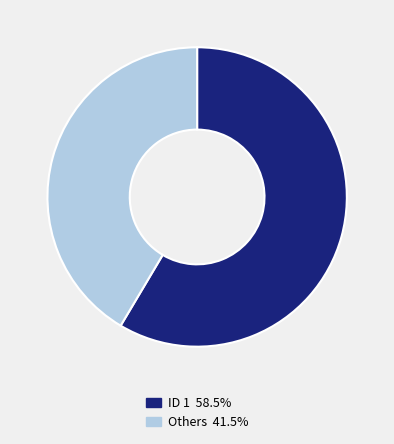

Approximately how many times larger is the value at ID 1 58.5% compared to Others 41.5%?

1.4